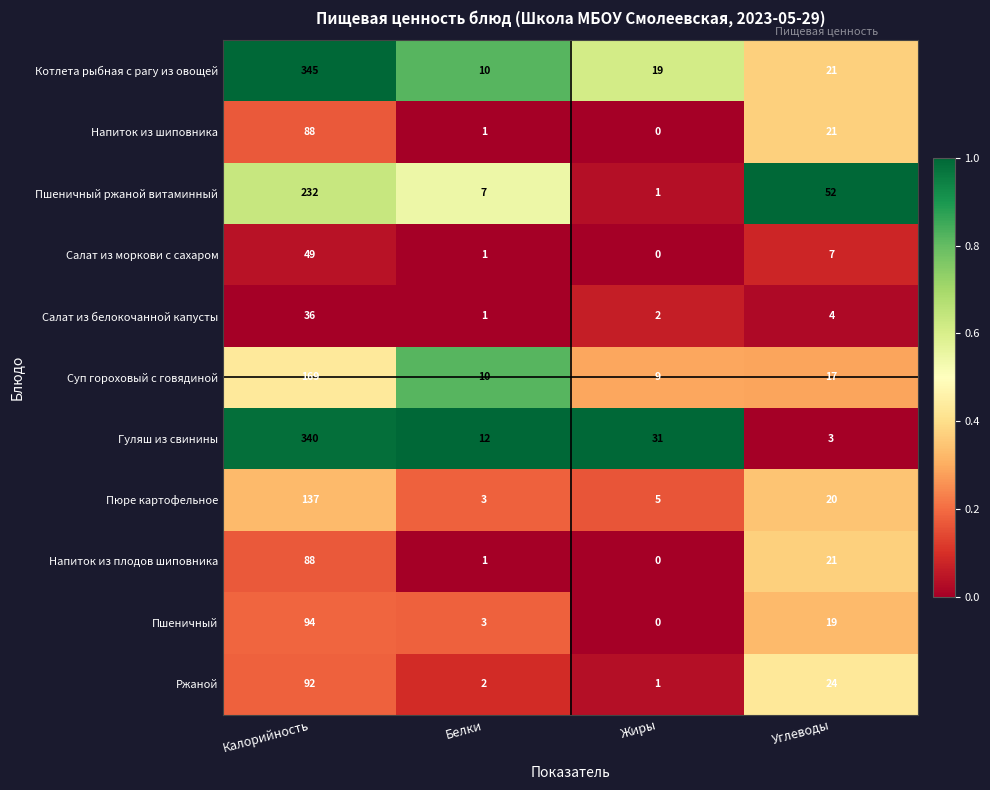

At which category is the sum across all series the highest?

Калорийность